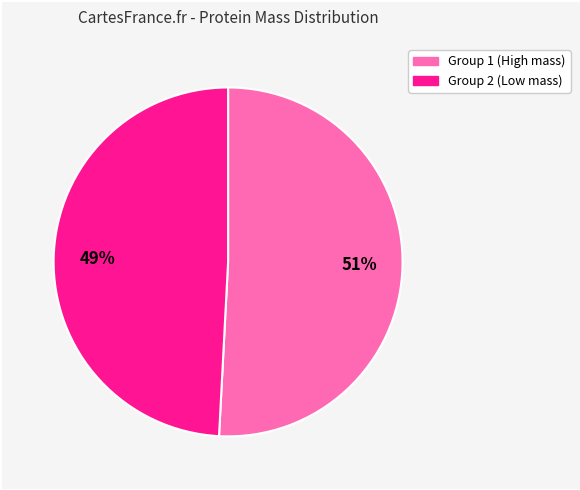

How many segments does this pie chart have?

2